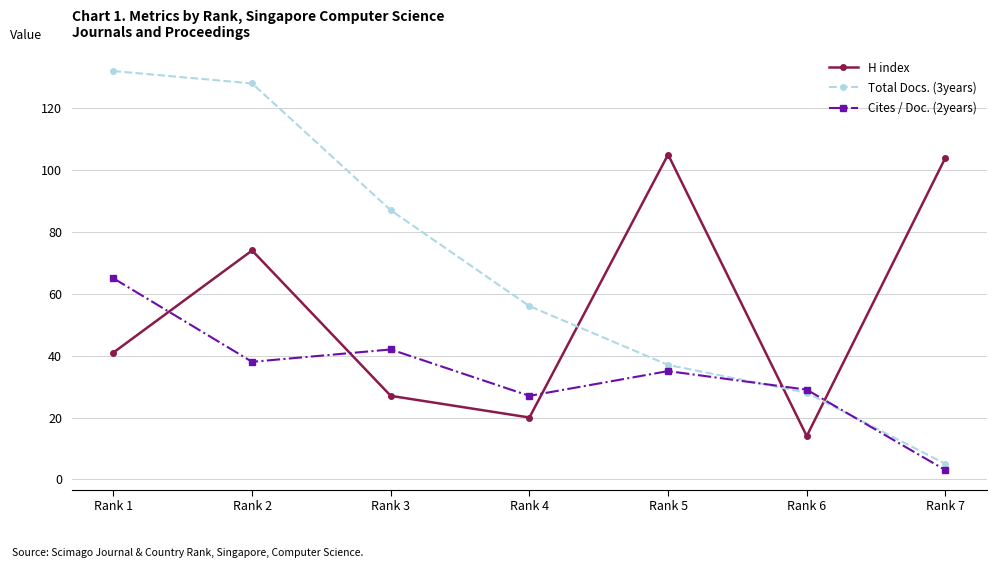

Reading left to right, transcribe all the data shown in this chart.

H index: Rank 1=41	Rank 2=74	Rank 3=27	Rank 4=20	Rank 5=105	Rank 6=14	Rank 7=104
Total Docs. (3years): Rank 1=132	Rank 2=128	Rank 3=87	Rank 4=56	Rank 5=37	Rank 6=28	Rank 7=5
Cites / Doc. (2years): Rank 1=65	Rank 2=38	Rank 3=42	Rank 4=27	Rank 5=35	Rank 6=29	Rank 7=3